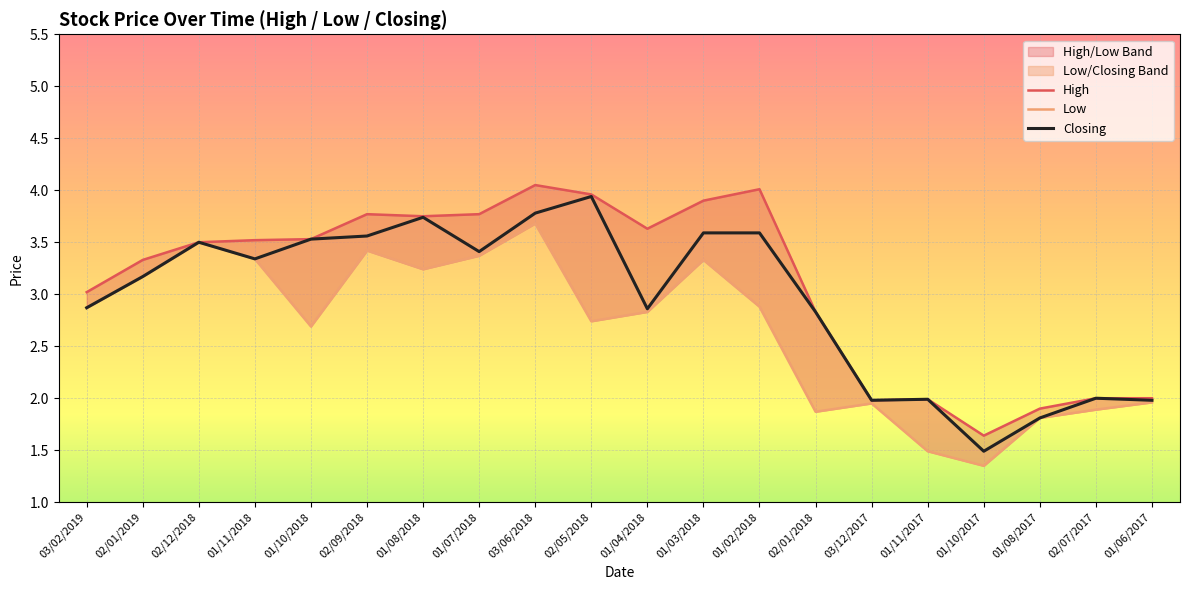

Does the chart display data point markers on the line(s)?

No